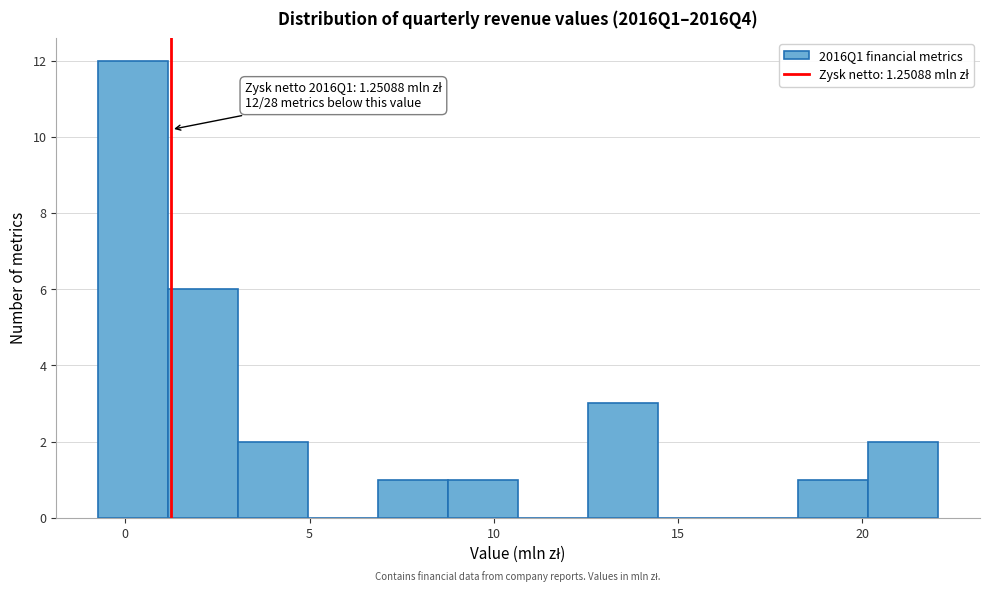

Around what value on the x-axis is the tallest bar? Give the approximate position of its centre, as read against the axis.

0.0